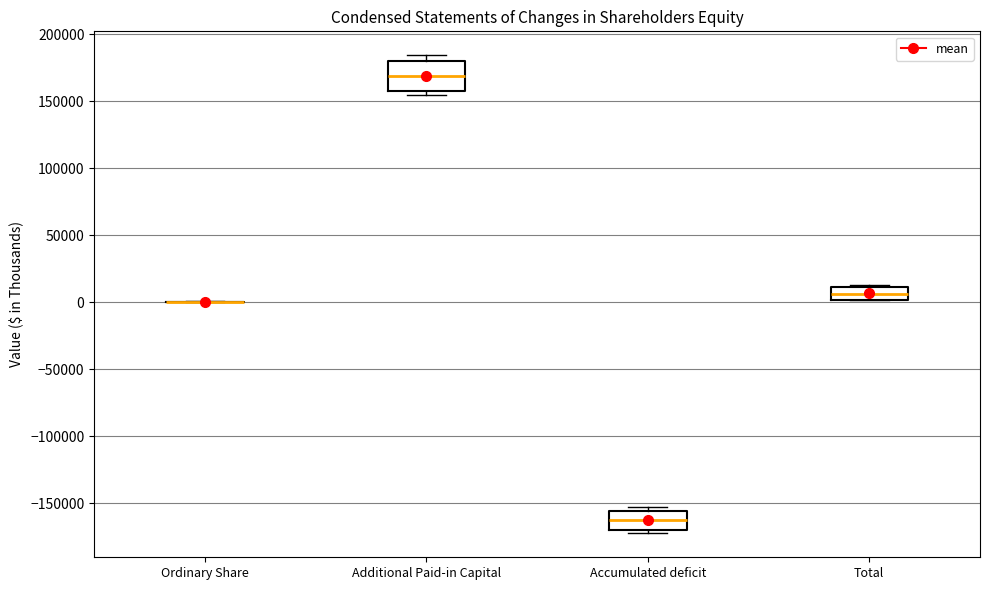

Reading left to right, transcribe this box plot: for each box, give where its median line is, the range the box spans, and where its two whiskers end, as read against the y-axis. The values are not printed on the chart, so give them approximately, as read against the axis.

Ordinary Share: box collapsed to a line at 0, whiskers 0 to 0
Additional Paid-in Capital: median 170000, box 160000 to 180000, whiskers 155000 to 185000
Accumulated deficit: median -165000, box -170000 to -155000, whiskers -170000 (just below the box's lower edge) to -155000 (just above the box's upper edge)
Total: median 5000, box 0 to 10000, whiskers 0 to 15000